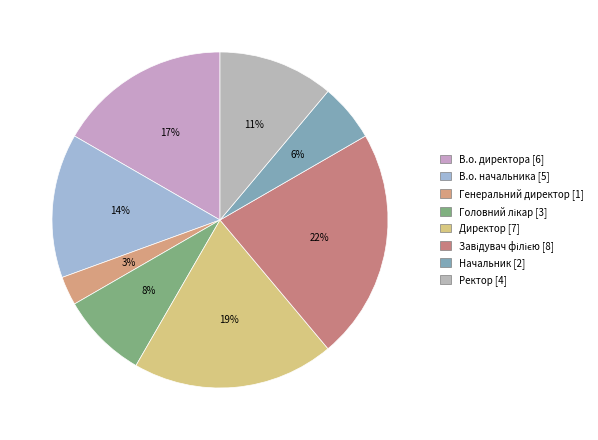

To the nearest percent, what is the difference between the largest and smallest slice percentages?

19%